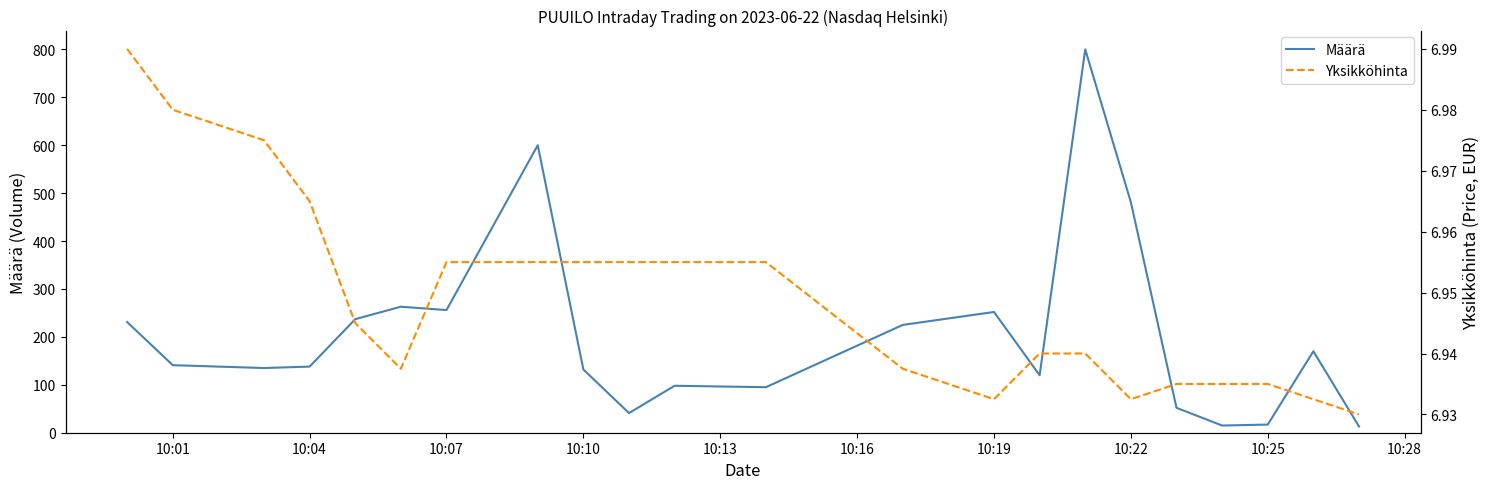

Where is Määrä nearest to the value 406?

10:22